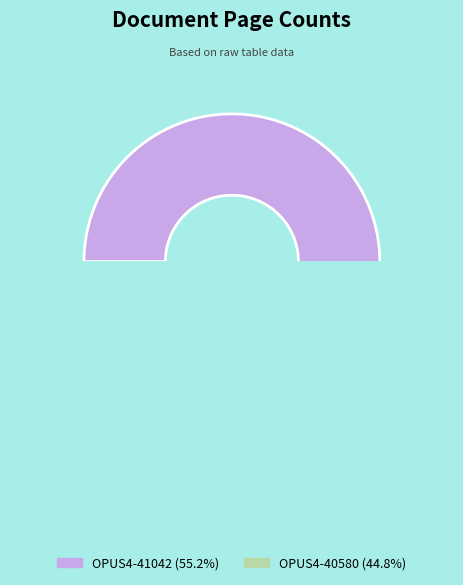

Rank the categories by value from highest to lowest.

OPUS4-41042, OPUS4-40580